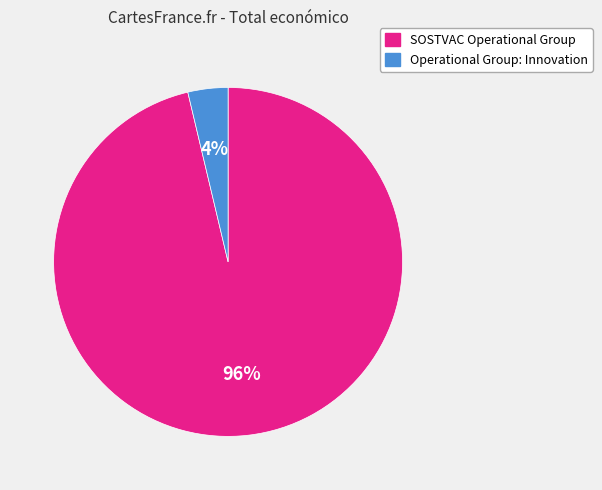

How many segments does this pie chart have?

2